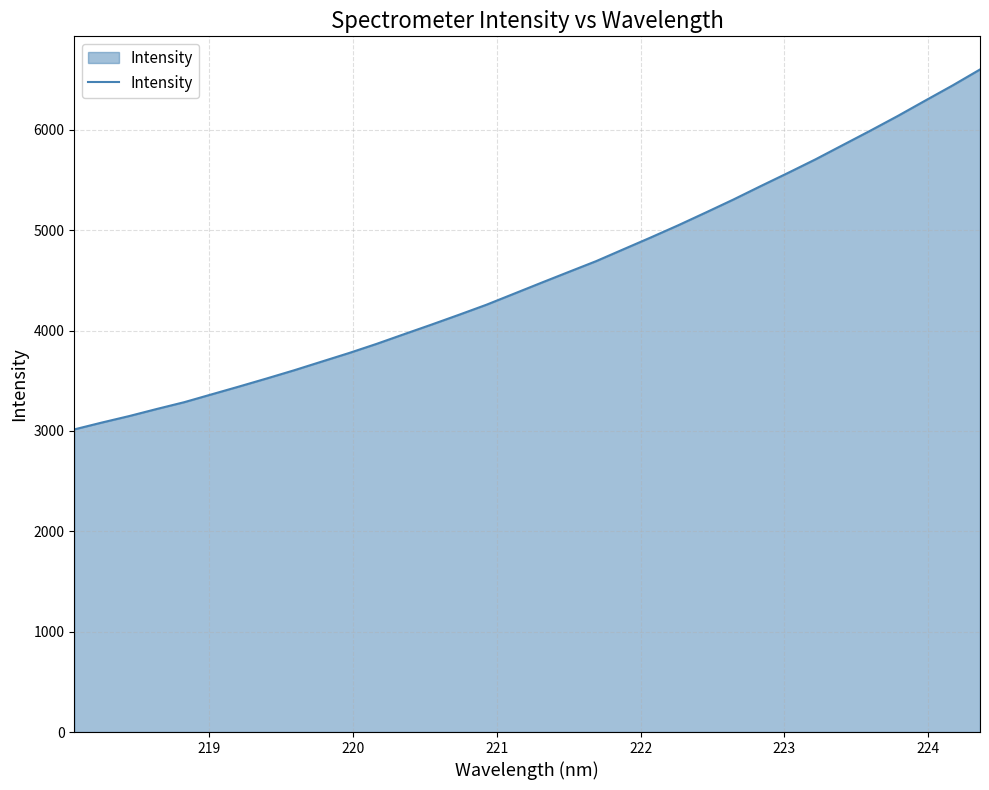

What is the minimum value shown in the chart?

3016.0